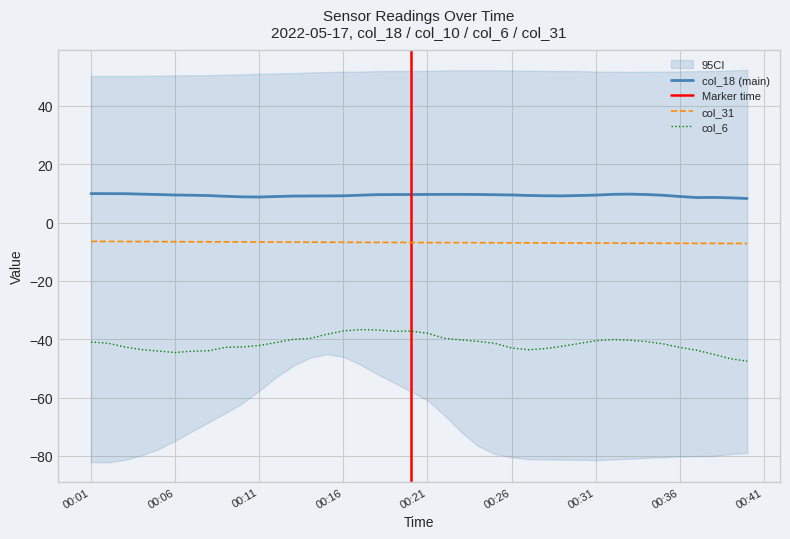

The col_31 series shows -6.7 at 00:11. True or false?

True